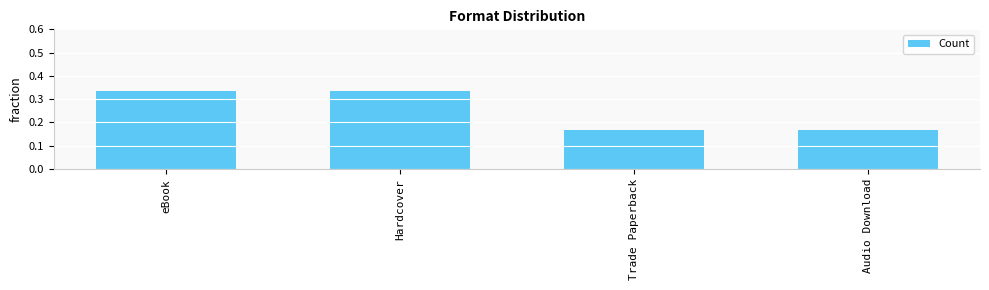

Which has a higher value, eBook or Audio Download?

eBook